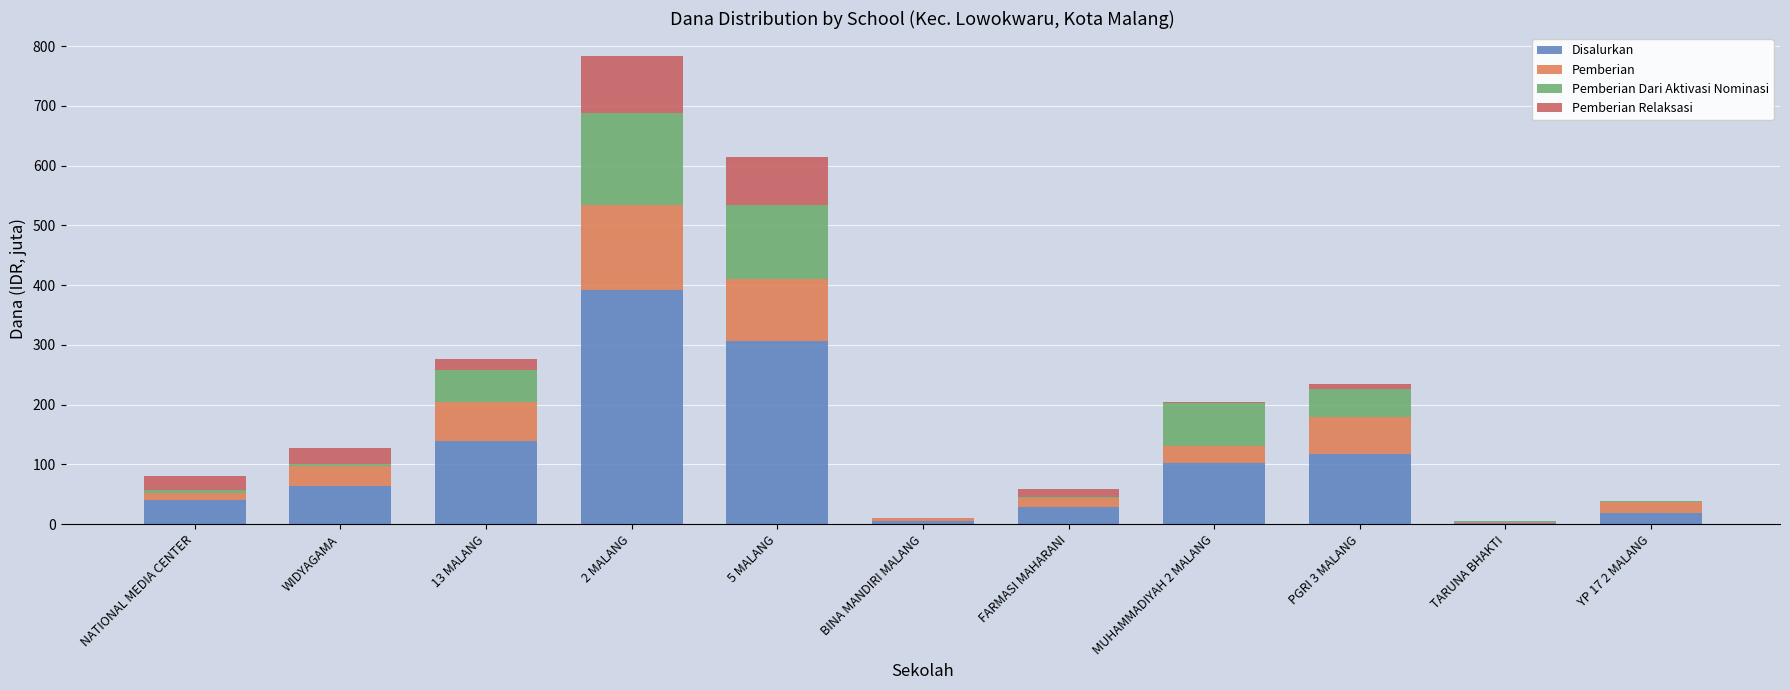

What is the total value across all series at 5 MALANG?

614.0